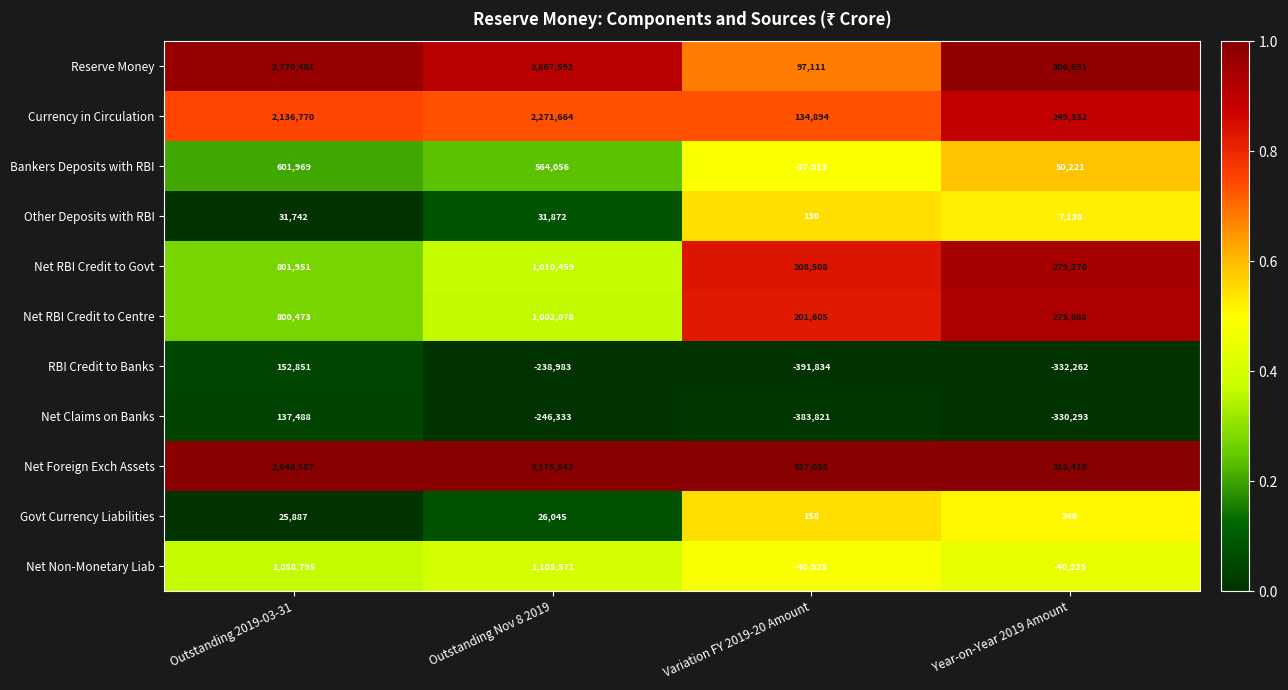

What is the maximum value shown in the chart?

3175642